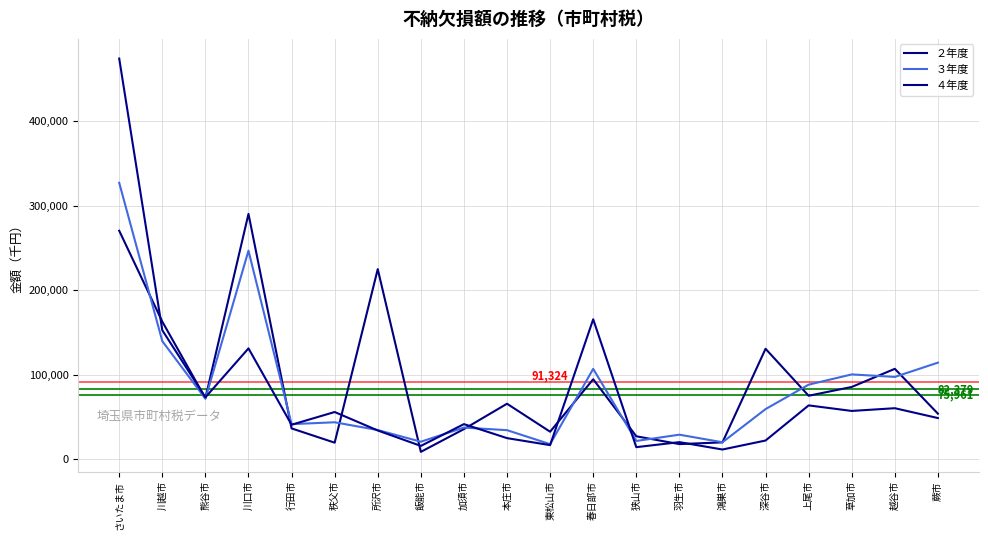

Does the chart have visible grid lines?

Yes